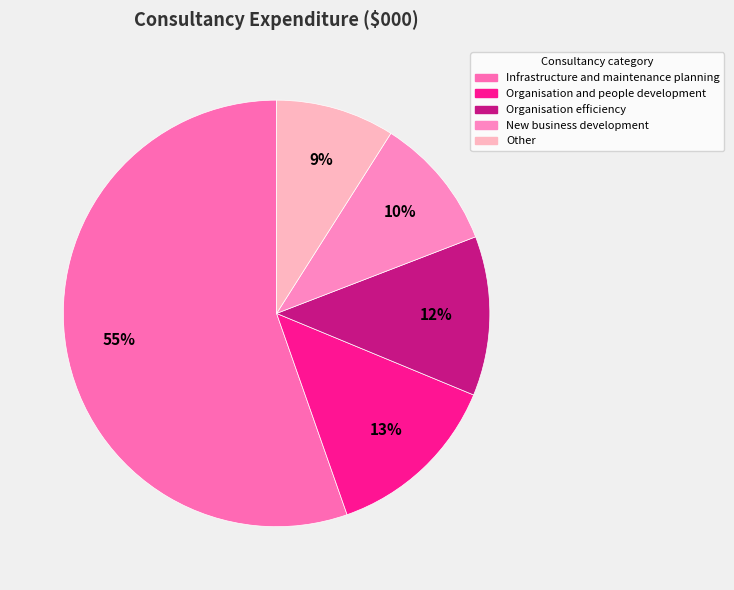

To the nearest percent, what is the difference between the largest and smallest slice percentages?

46%